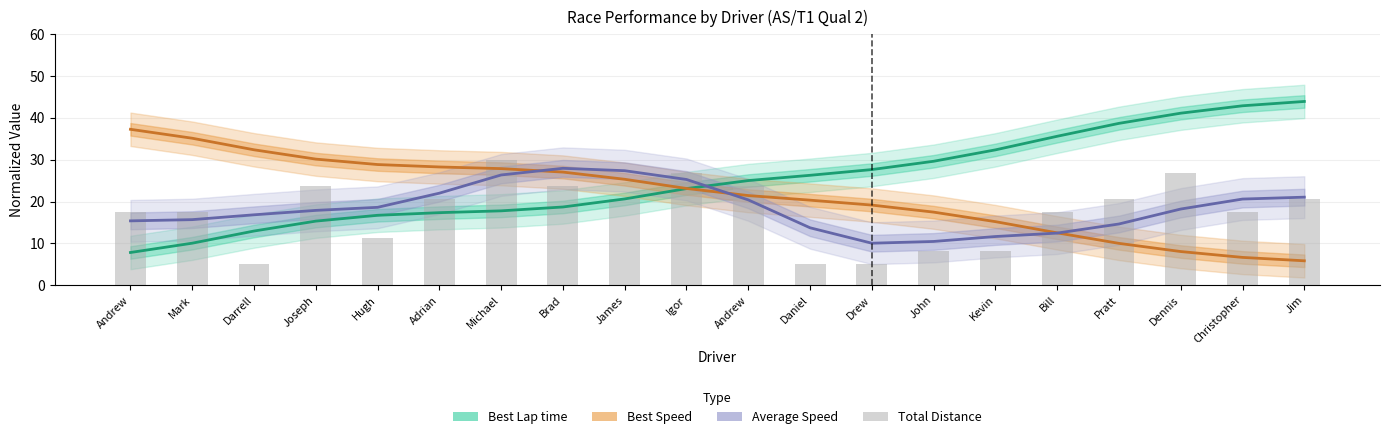

True or false: Total Distance has a value of 17.5 at Christopher.

True